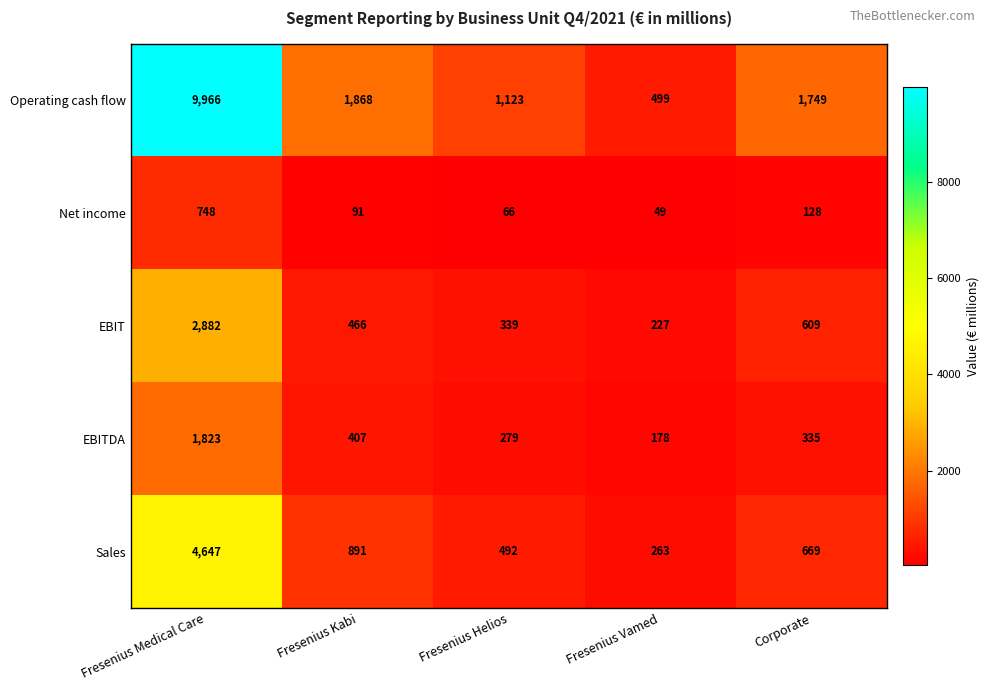

True or false: Net income has a value of 91 at Fresenius Kabi.

True